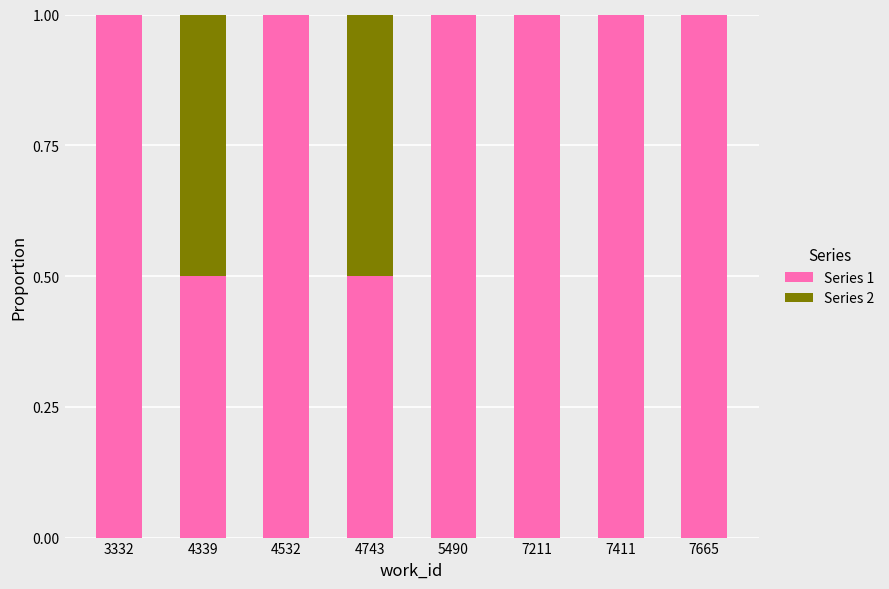

The Series 1 series shows 0.2 at 7411. True or false?

False